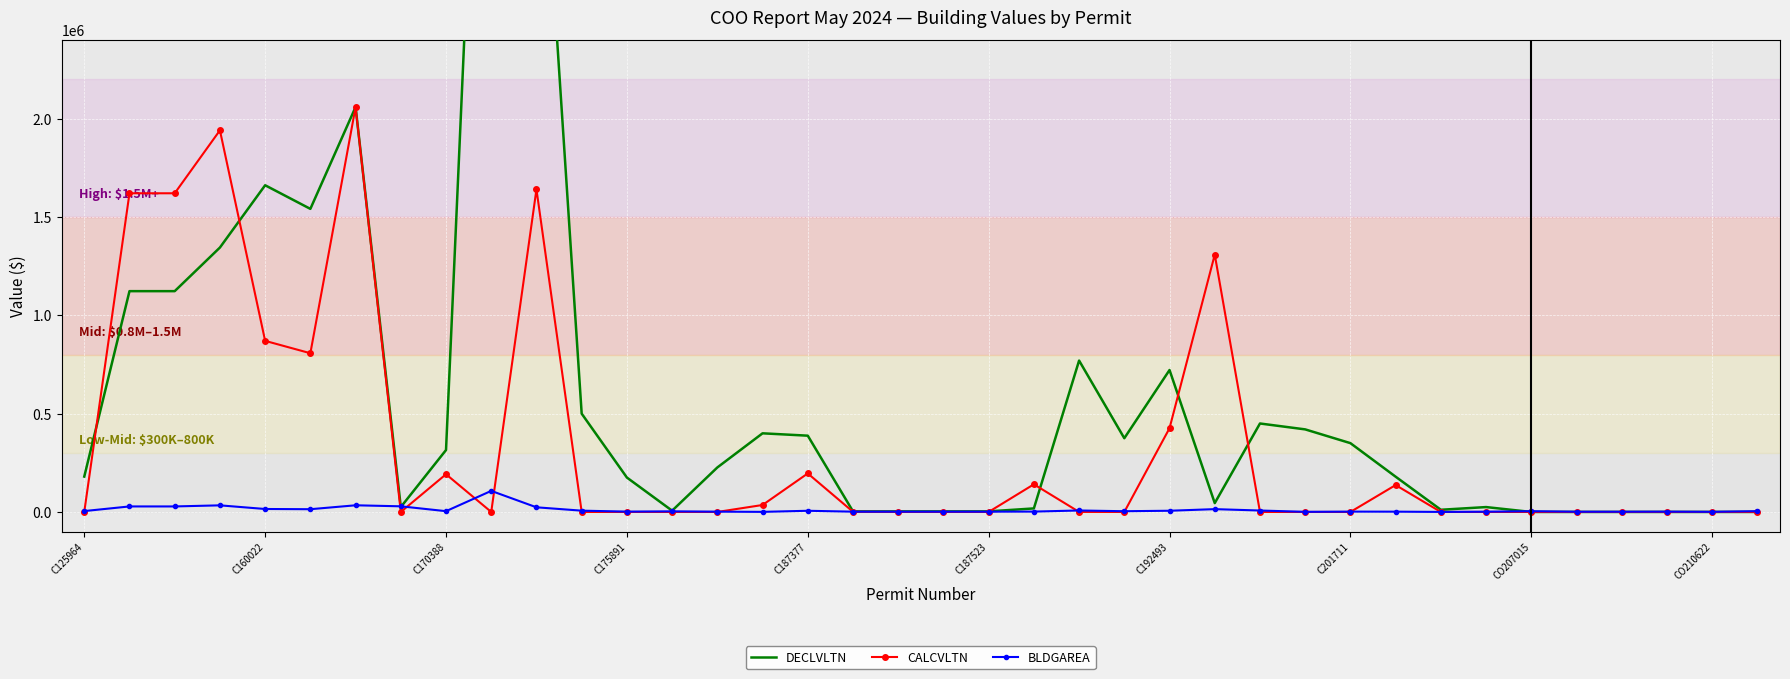

At which label is CALCVLTN closest to 1029780?

C160022